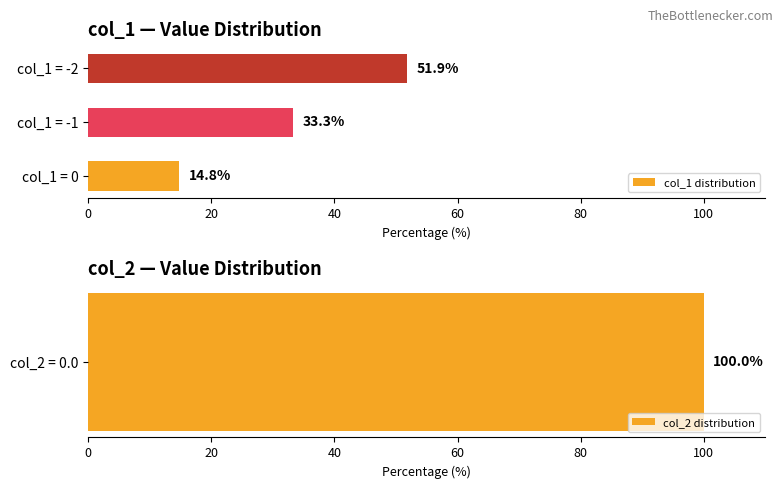

What is the approximate value of col_1 distribution at col_1 = 0?

14.8